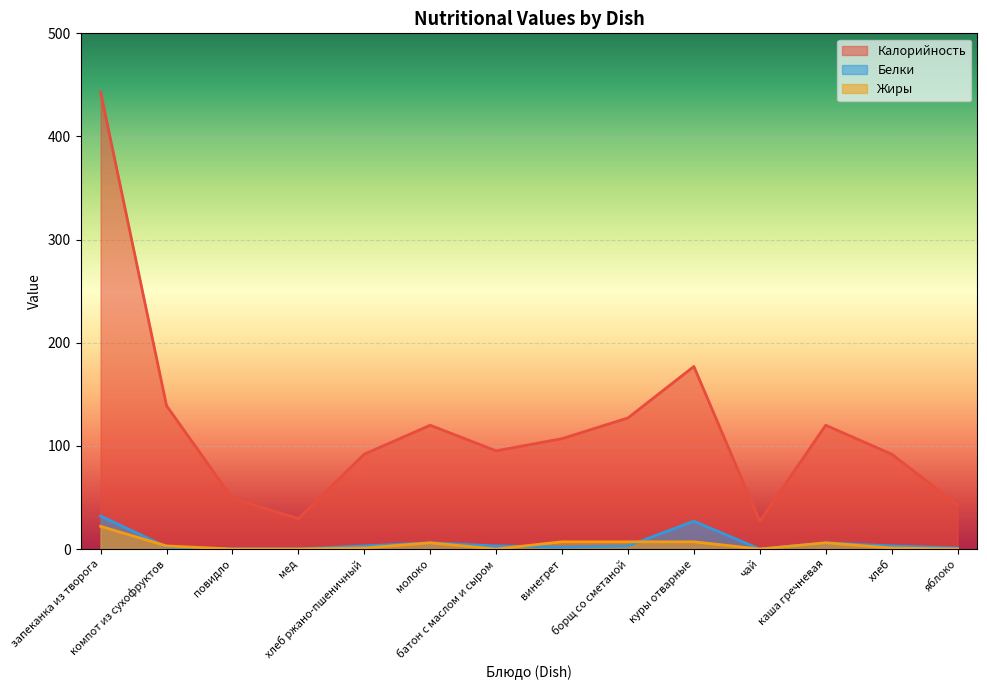

What is the spread (max minus min) of values at чай?

27.0